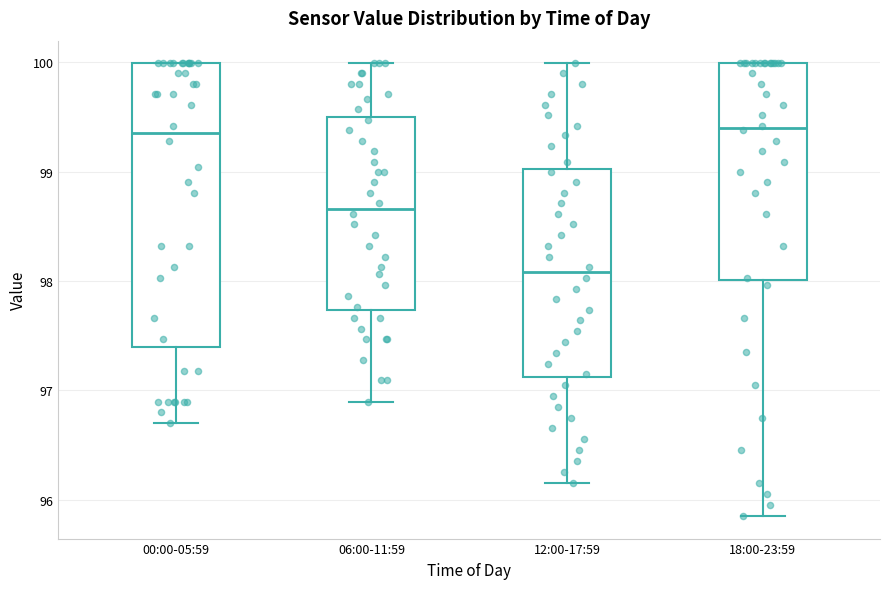

Reading left to right, read every box against the y-axis: the position of its median line, the range the box covers, and the ends of its whiskers. The values are not printed on the chart, so give them approximately, as read against the axis.

00:00-05:59: median 99.4, box 97.4 to 100.0, whiskers 96.7 to 100.0
06:00-11:59: median 98.7, box 97.7 to 99.5, whiskers 96.9 to 100.0
12:00-17:59: median 98.1, box 97.1 to 99.0, whiskers 96.2 to 100.0
18:00-23:59: median 99.4, box 98.0 to 100.0, whiskers 95.9 to 100.0